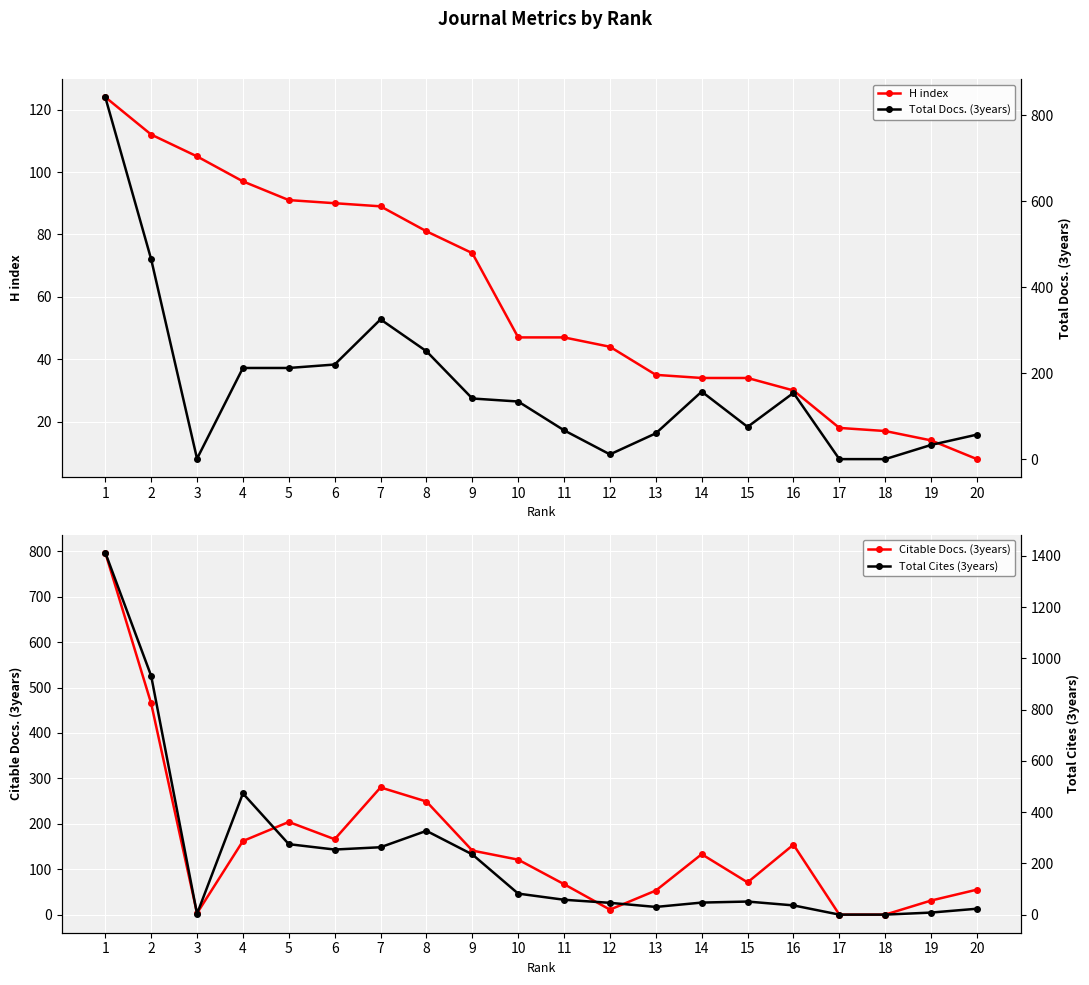

List the series in order of their peak value, highest first.

Total Cites (3years), Total Docs. (3years), Citable Docs. (3years), H index